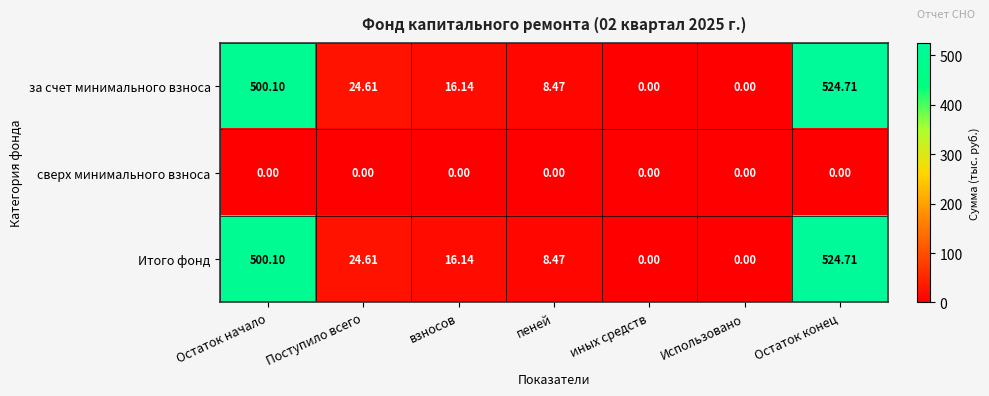

At which label does за счет минимального взноса first exceed 16?

Остаток начало